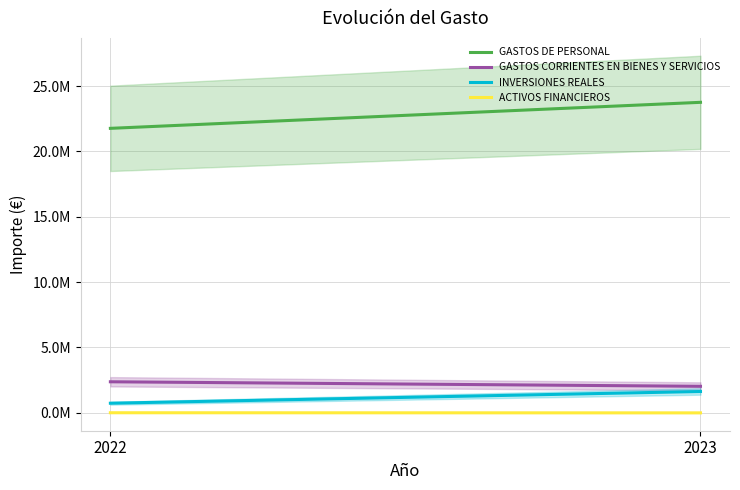

True or false: ACTIVOS FINANCIEROS has a value of 1807 at 2022.

False